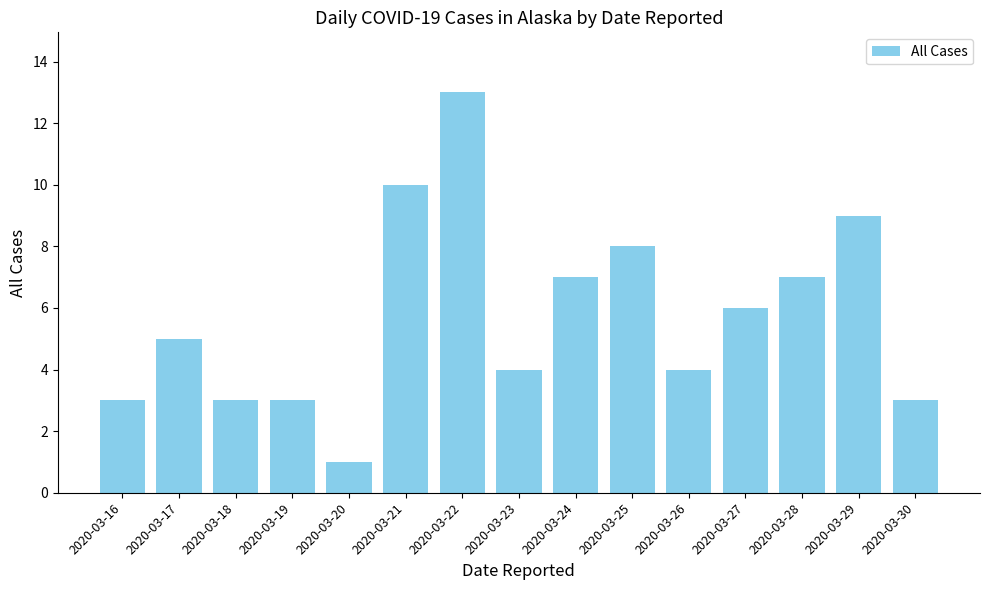

Which has a higher value, 2020-03-22 or 2020-03-29?

2020-03-22